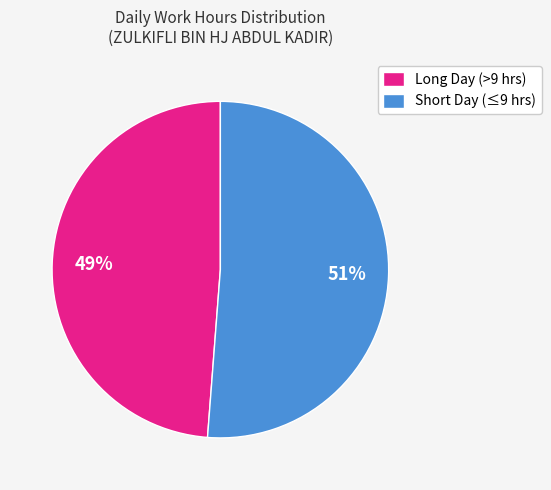

Between Long Day (>9 hrs) and Short Day (≤9 hrs), which is larger?

Short Day (≤9 hrs)